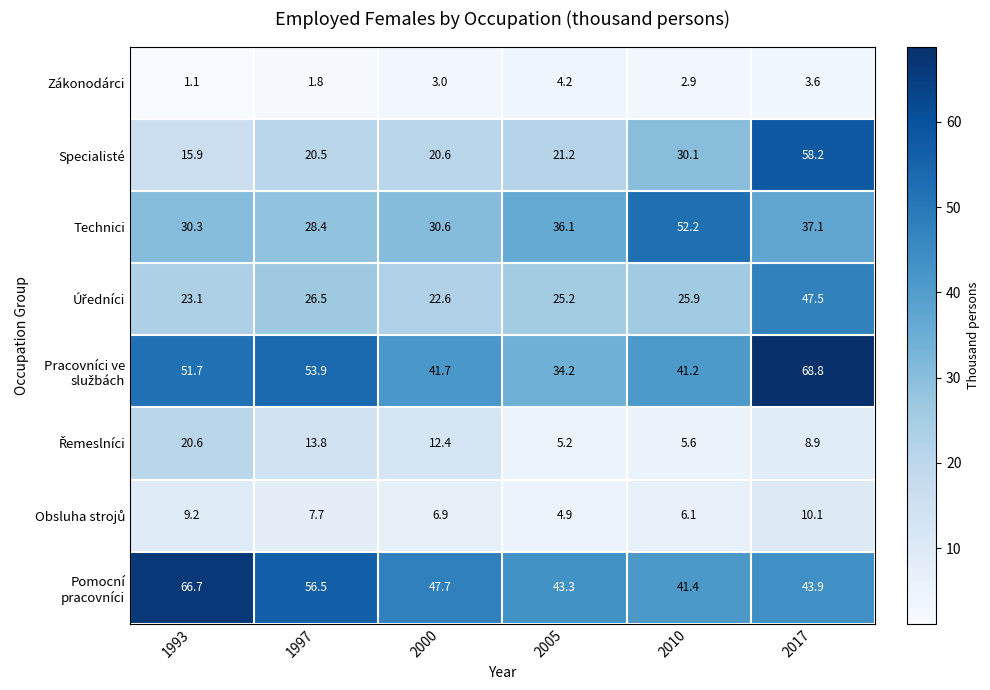

What is the spread (max minus min) of values at 2000?

44.7